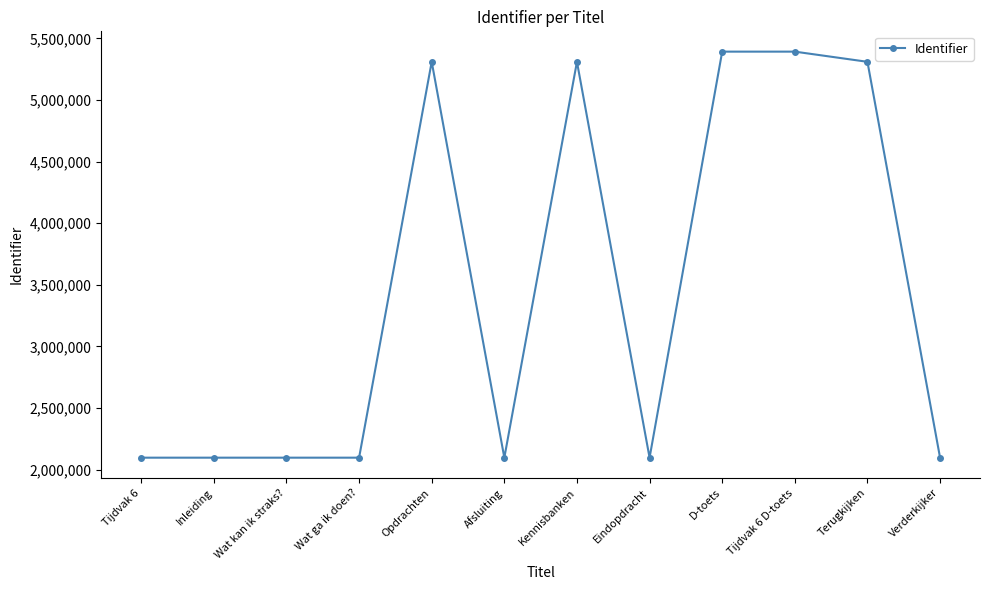

True or false: the data has more than 1 interior local peaks.

True